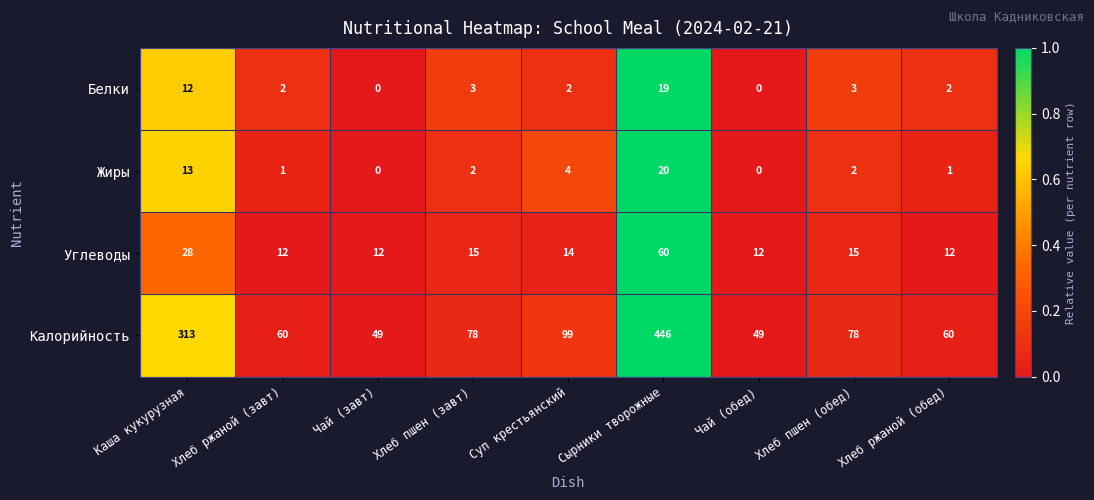

What is the sum of all Углеводы values?

180